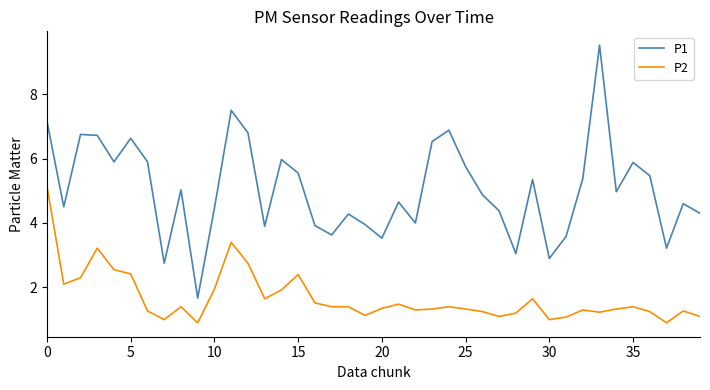

True or false: P1 and P2 intersect in this chart.

False